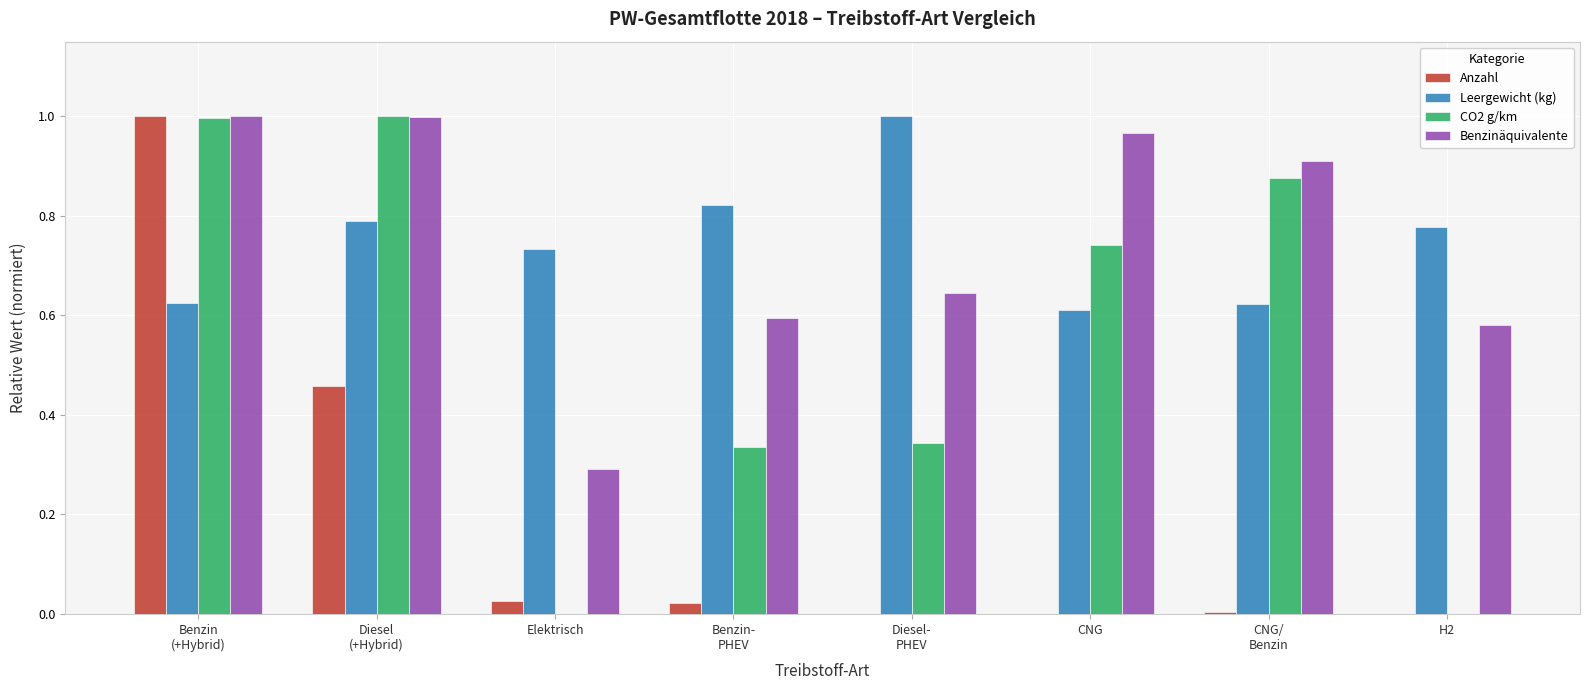

What is the sum of all Benzinäquivalente values?

6.0